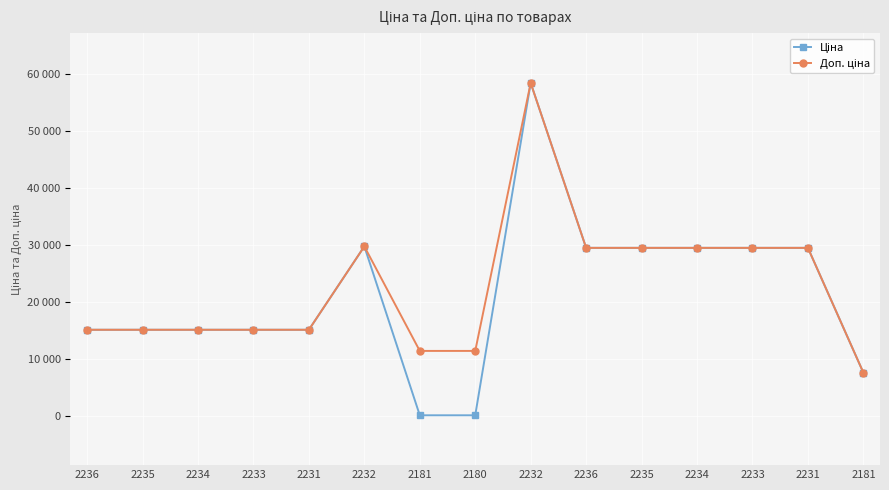

In Ціна, how many points are higher than both neighbors (excluding endpoints)?

2